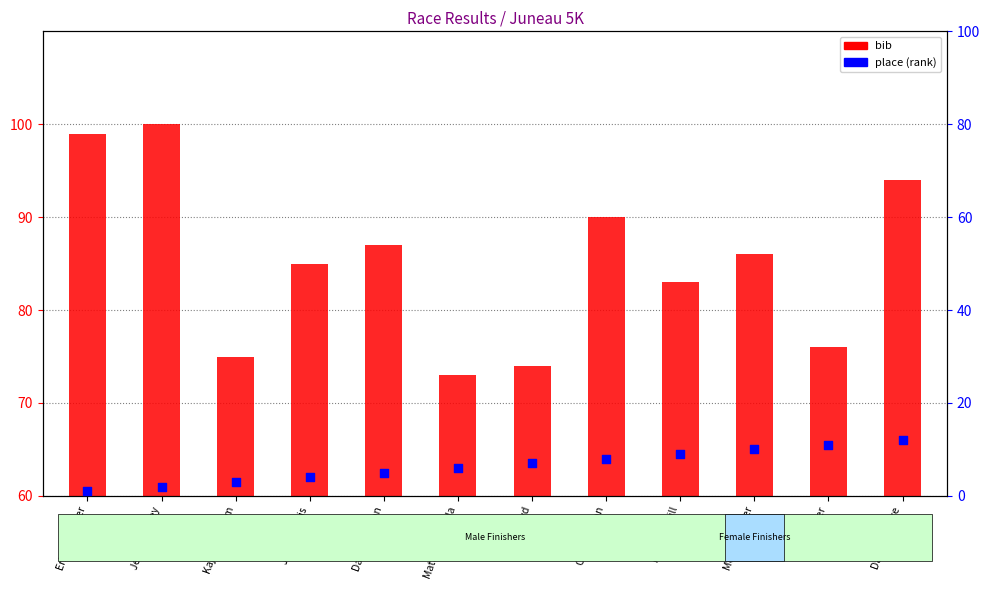

Approximately how many times larger is the value at Monica Witter compared to Mike McKrill?

1.1